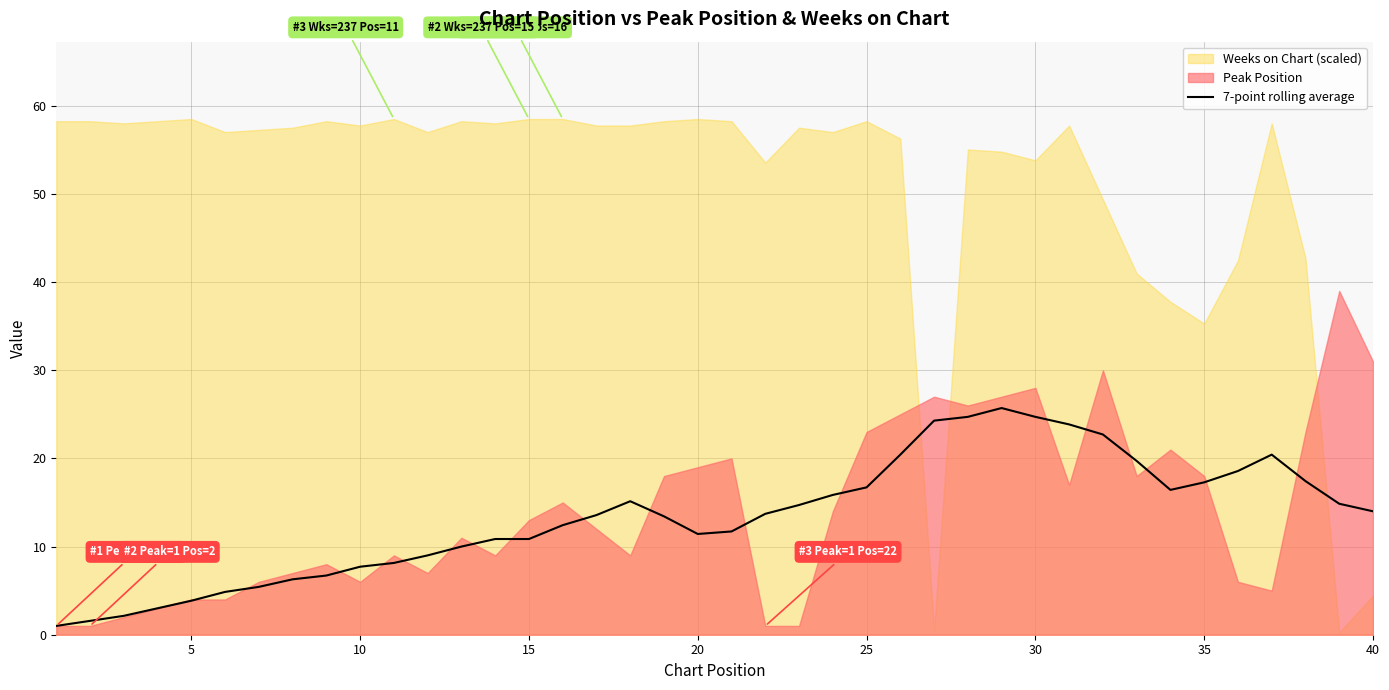

The value of 7-point rolling average at 40 is 22.1. True or false?

False